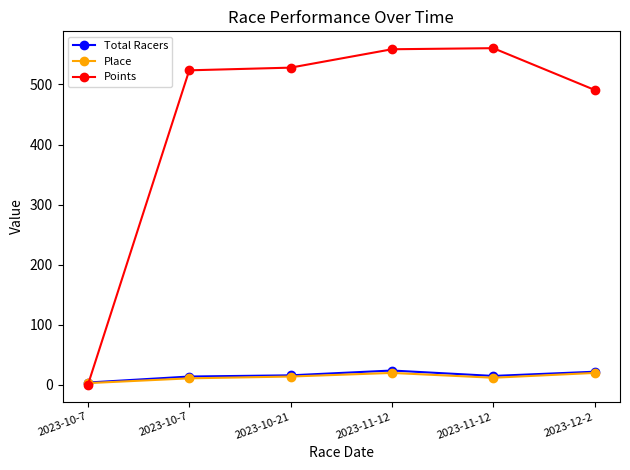

At how many categories does at least one series exceed 463?

5